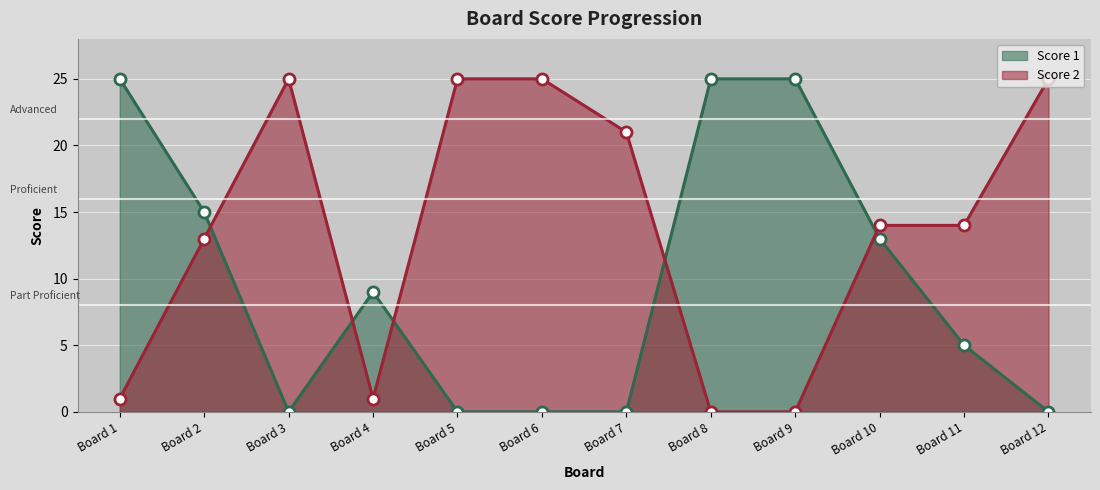

How many data points in Score 2 are above 14?

5